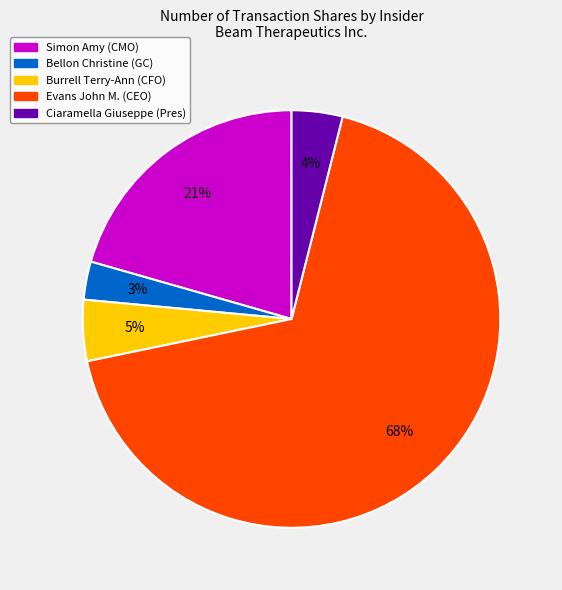

To the nearest percent, what is the average slice percentage?

20%